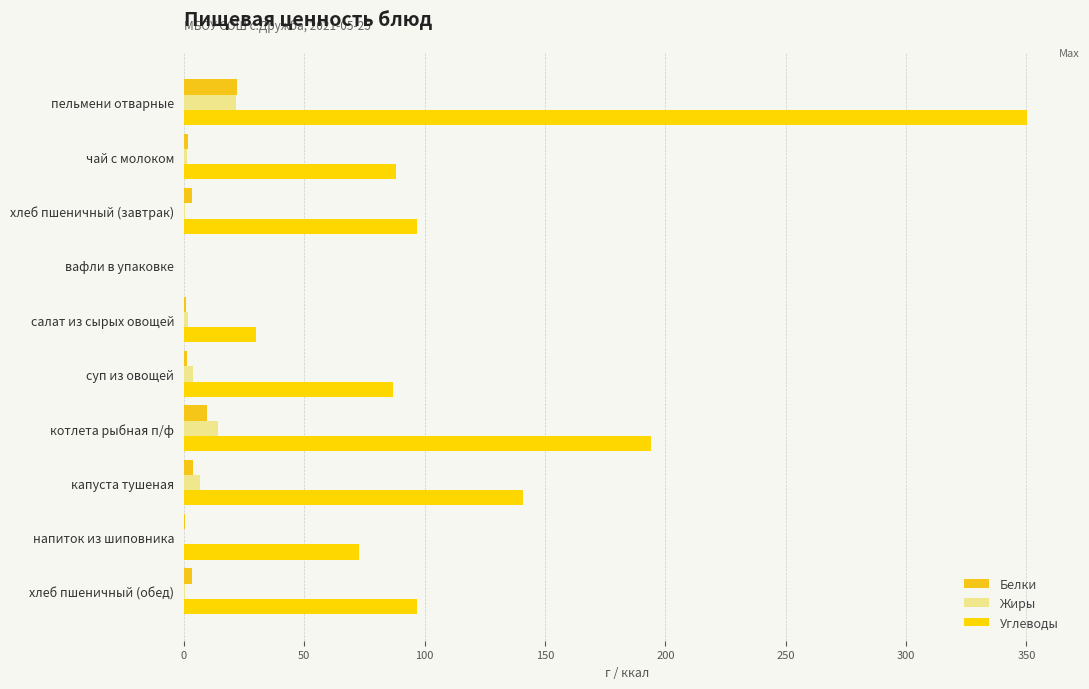

How many distinct data groups are displayed?

3